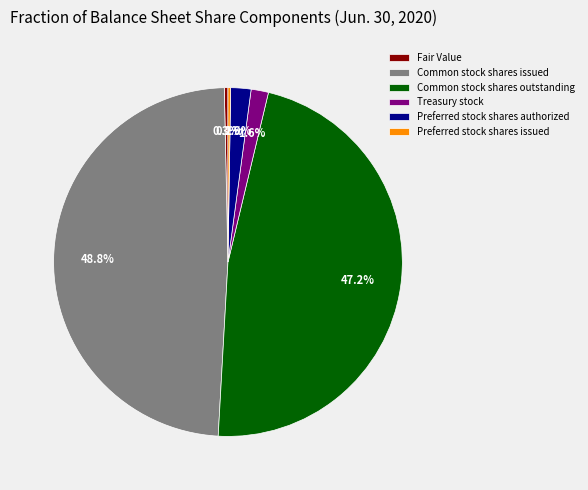

What portion of the pie excludes Preferred stock shares authorized?

98.1%